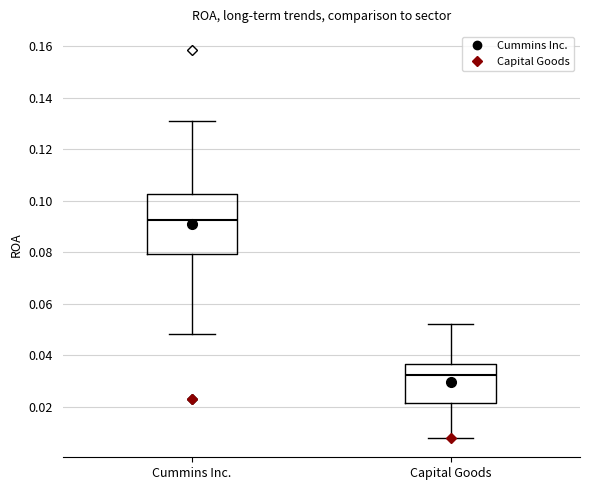

Reading left to right, read every box against the y-axis: the position of its median line, the range the box covers, and the ends of its whiskers. The values are not printed on the chart, so give them approximately, as read against the axis.

Cummins Inc.: median 0.092, box 0.080 to 0.102, whiskers 0.048 to 0.132
Capital Goods: median 0.032, box 0.022 to 0.036, whiskers 0.008 to 0.052